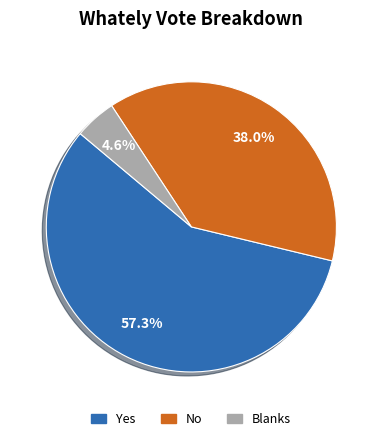

Rank the categories by value from lowest to highest.

Blanks, No, Yes